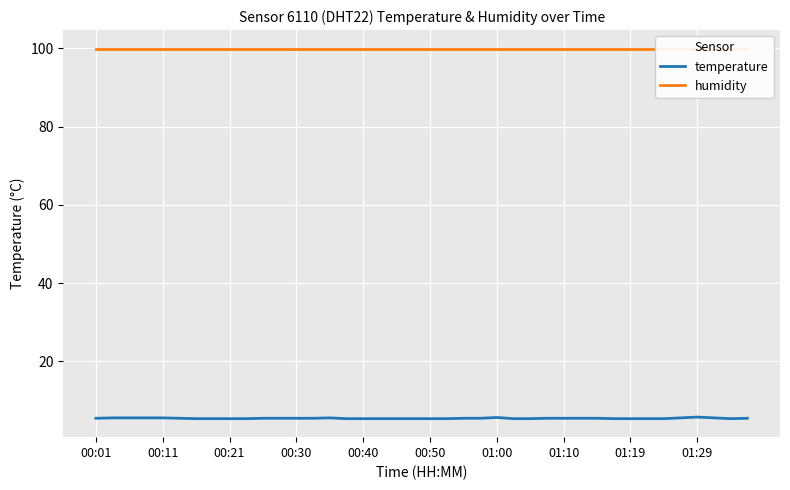

True or false: humidity has more than 0 interior local peaks.

False